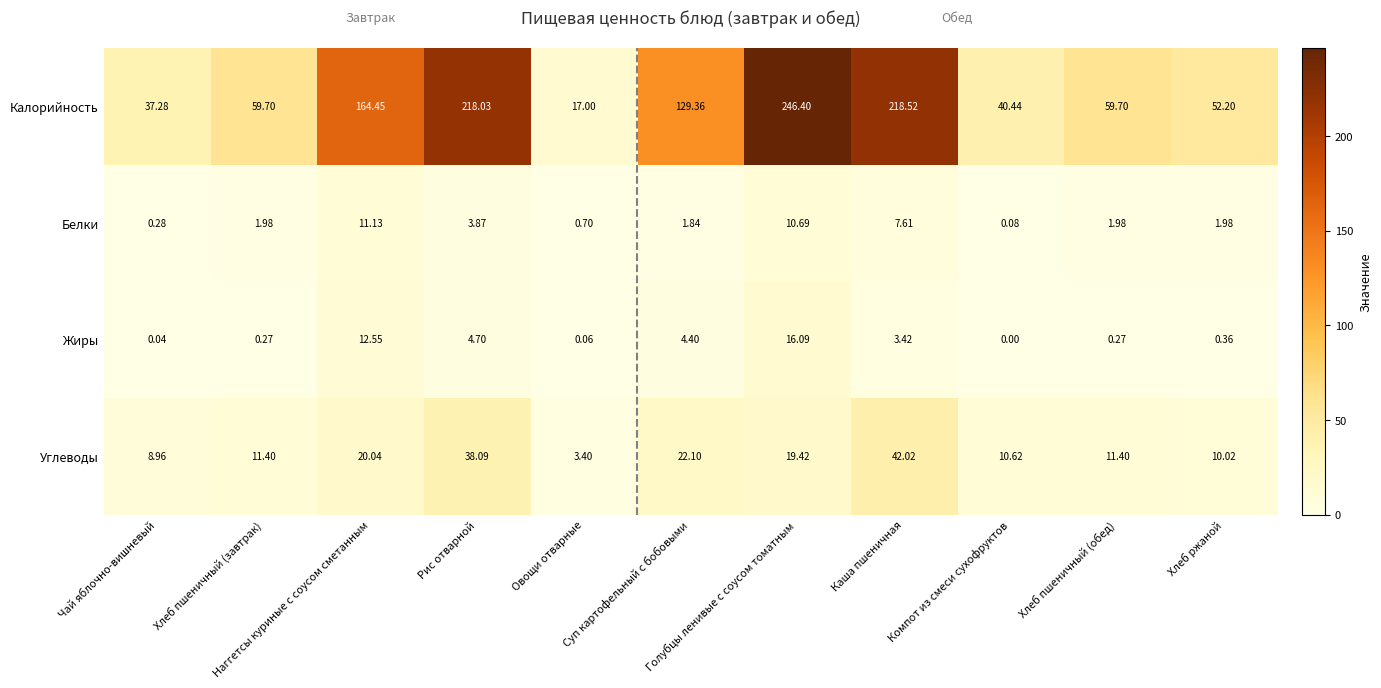

Which series has the largest total across all categories?

Калорийность